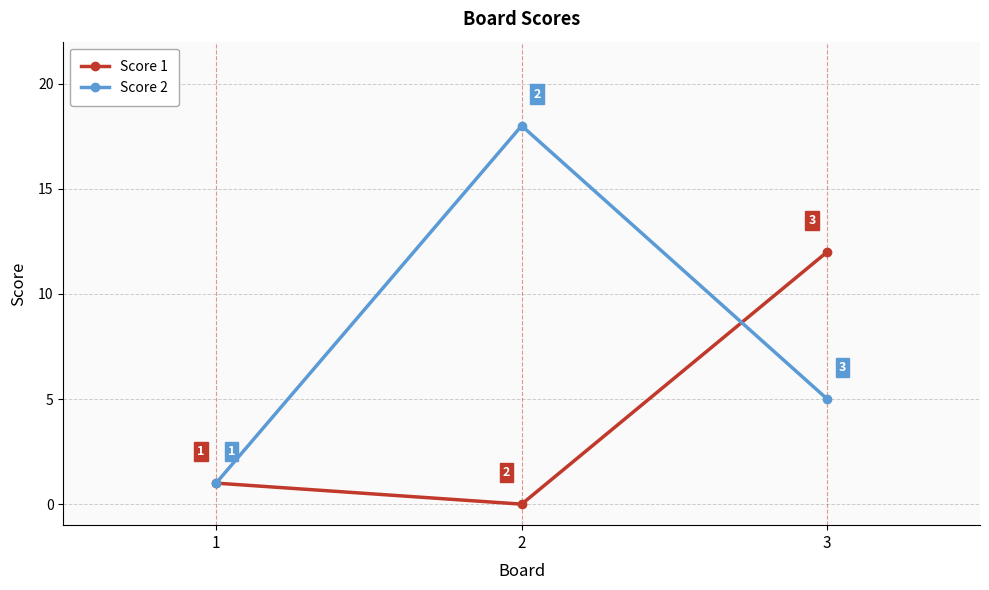

What is the difference between the Score 1 values at 2 and 3?

12